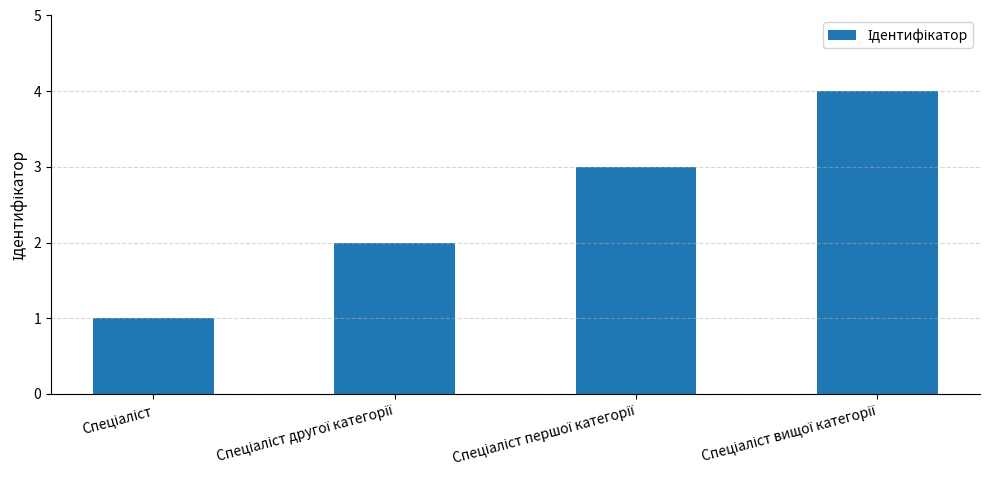

What is the maximum value shown in the chart?

4